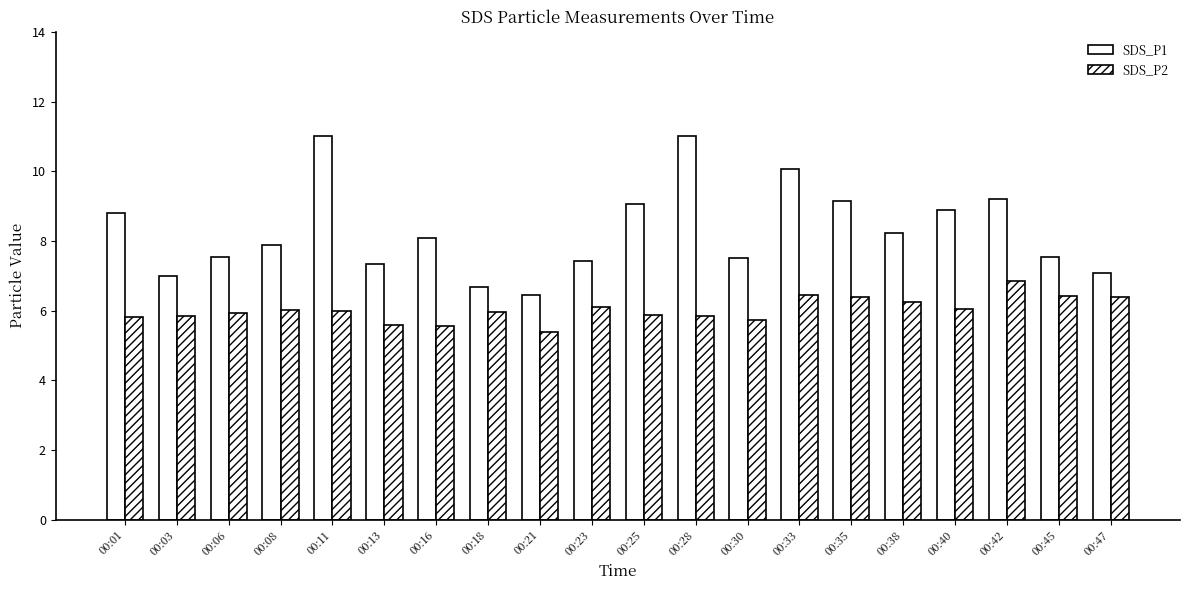

How many distinct data groups are displayed?

2